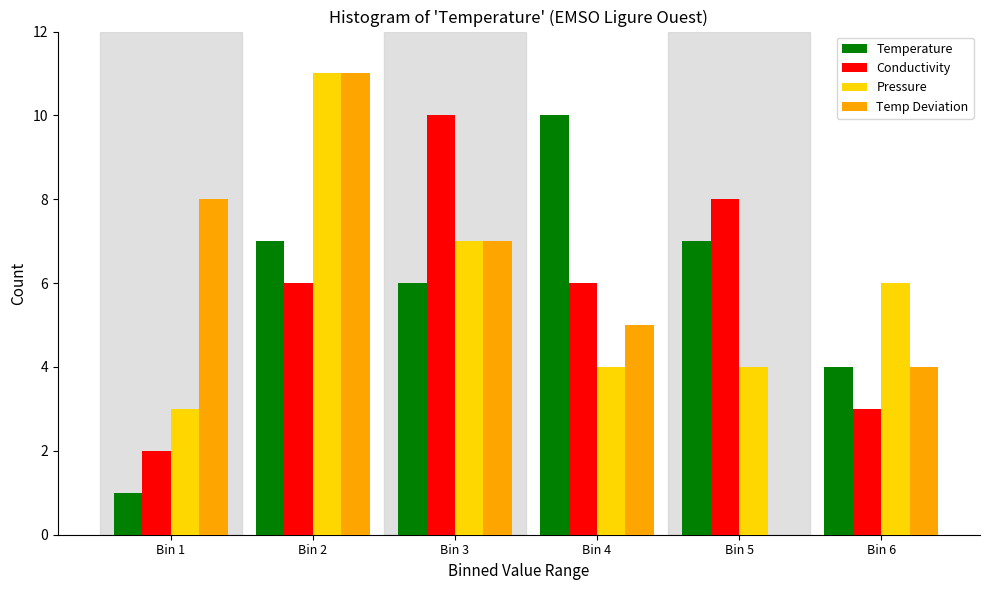

Reading left to right, transcribe all the data shown in this chart.

Temperature: Bin 1=1	Bin 2=7	Bin 3=6	Bin 4=10	Bin 5=7	Bin 6=4
Conductivity: Bin 1=2	Bin 2=6	Bin 3=10	Bin 4=6	Bin 5=8	Bin 6=3
Pressure: Bin 1=3	Bin 2=11	Bin 3=7	Bin 4=4	Bin 5=4	Bin 6=6
Temp Deviation: Bin 1=8	Bin 2=11	Bin 3=7	Bin 4=5	Bin 5=0	Bin 6=4